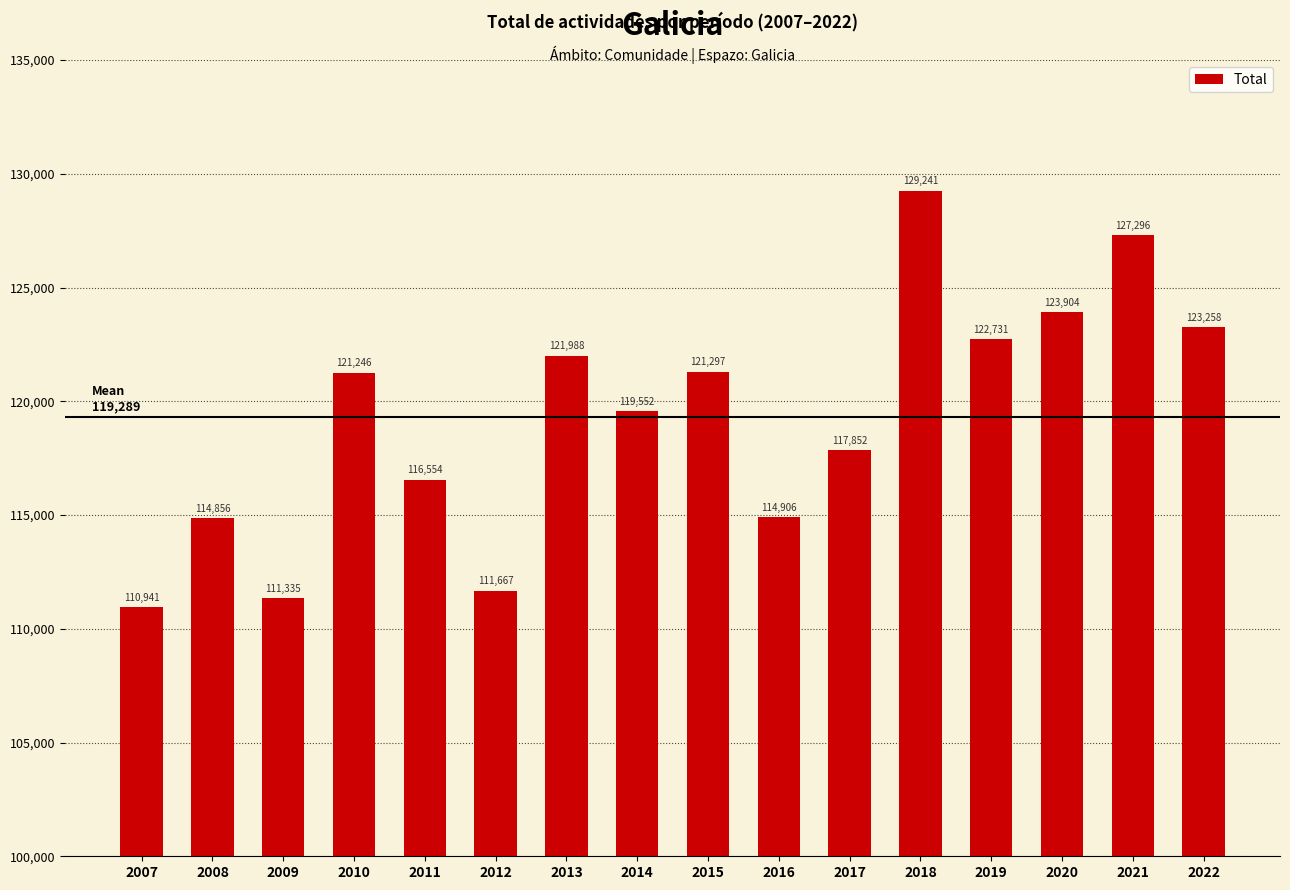

What is the value of the 7th bar from the left?

121988